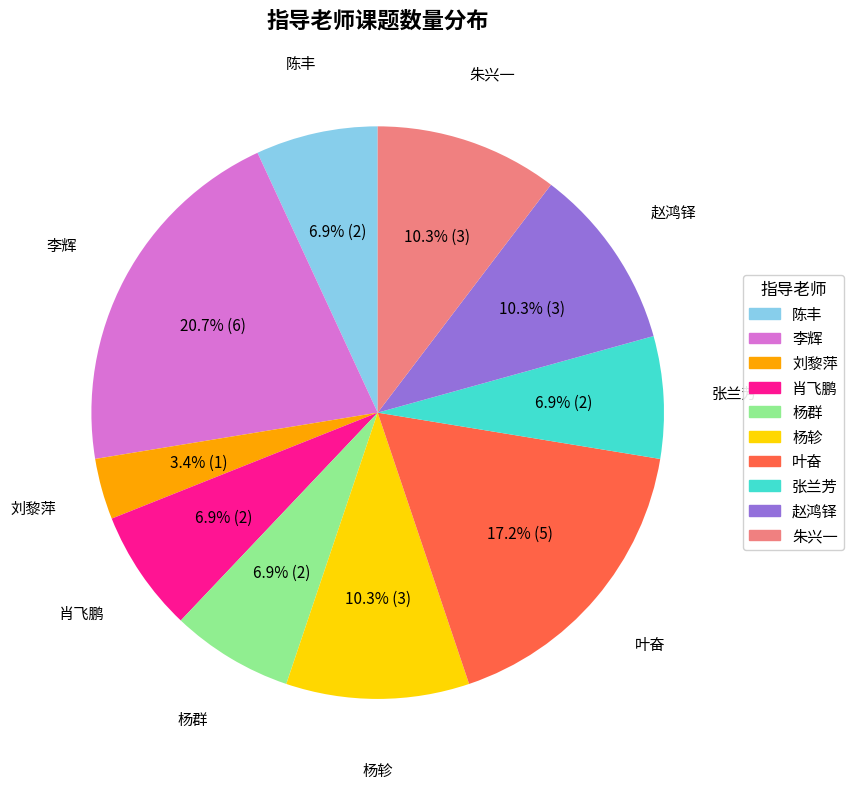

To the nearest percent, what is the average slice percentage?

10%